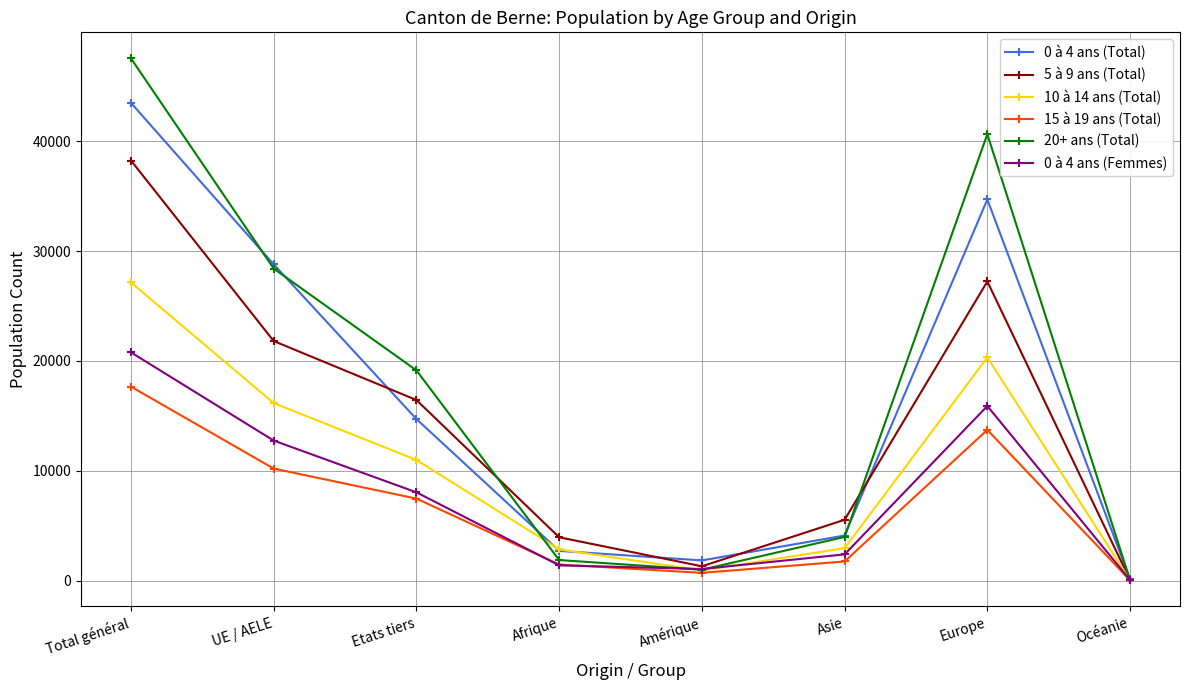

List the series in order of their peak value, highest first.

20+ ans (Total), 0 à 4 ans (Total), 5 à 9 ans (Total), 10 à 14 ans (Total), 0 à 4 ans (Femmes), 15 à 19 ans (Total)